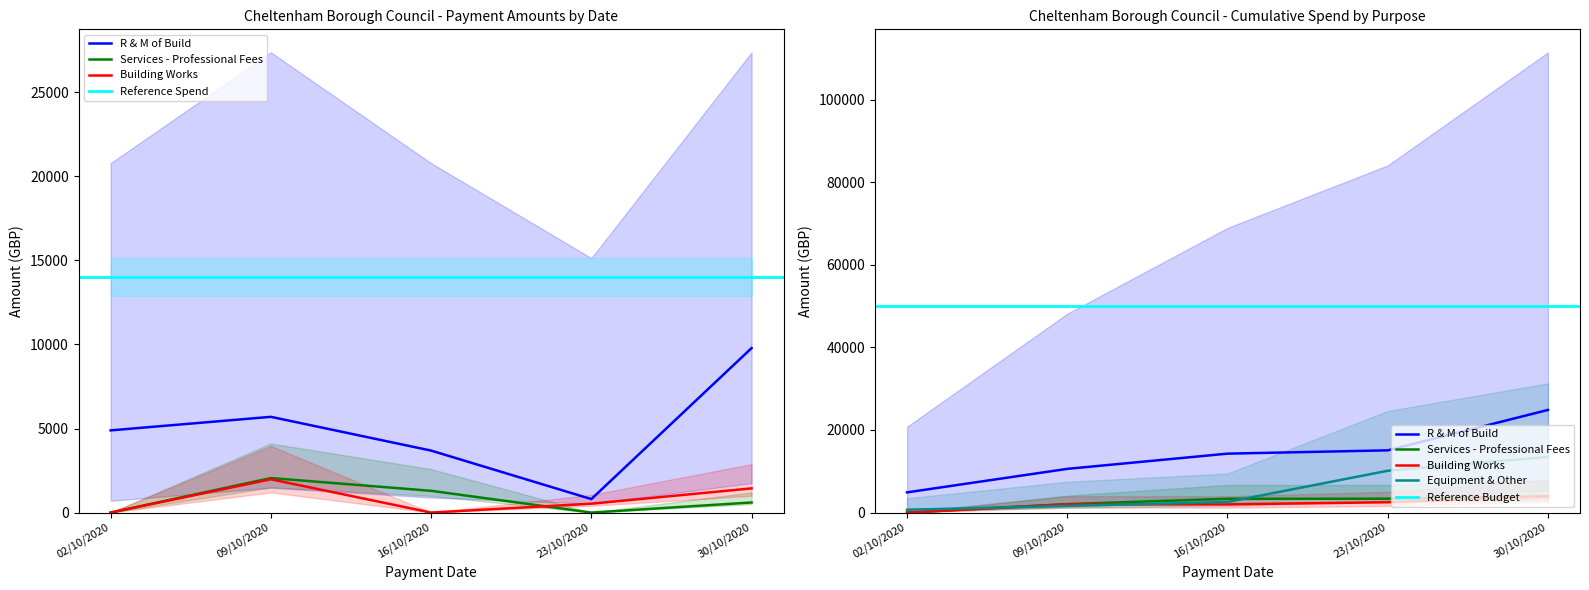

Count the number of categories in the chart.

5